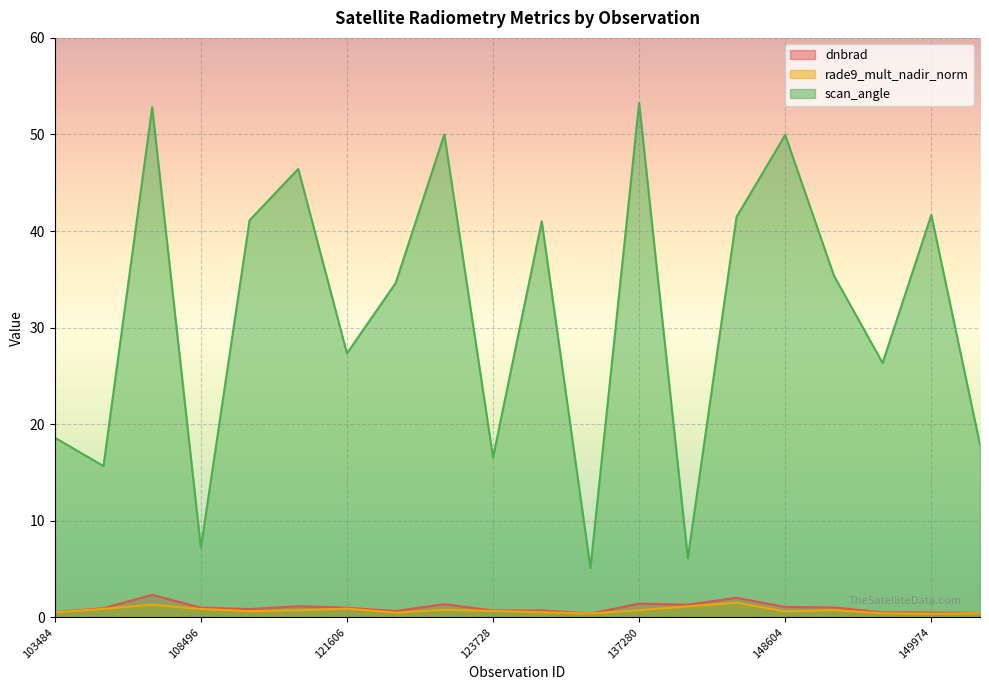

What is the sum of all dnbrad values?

19.9